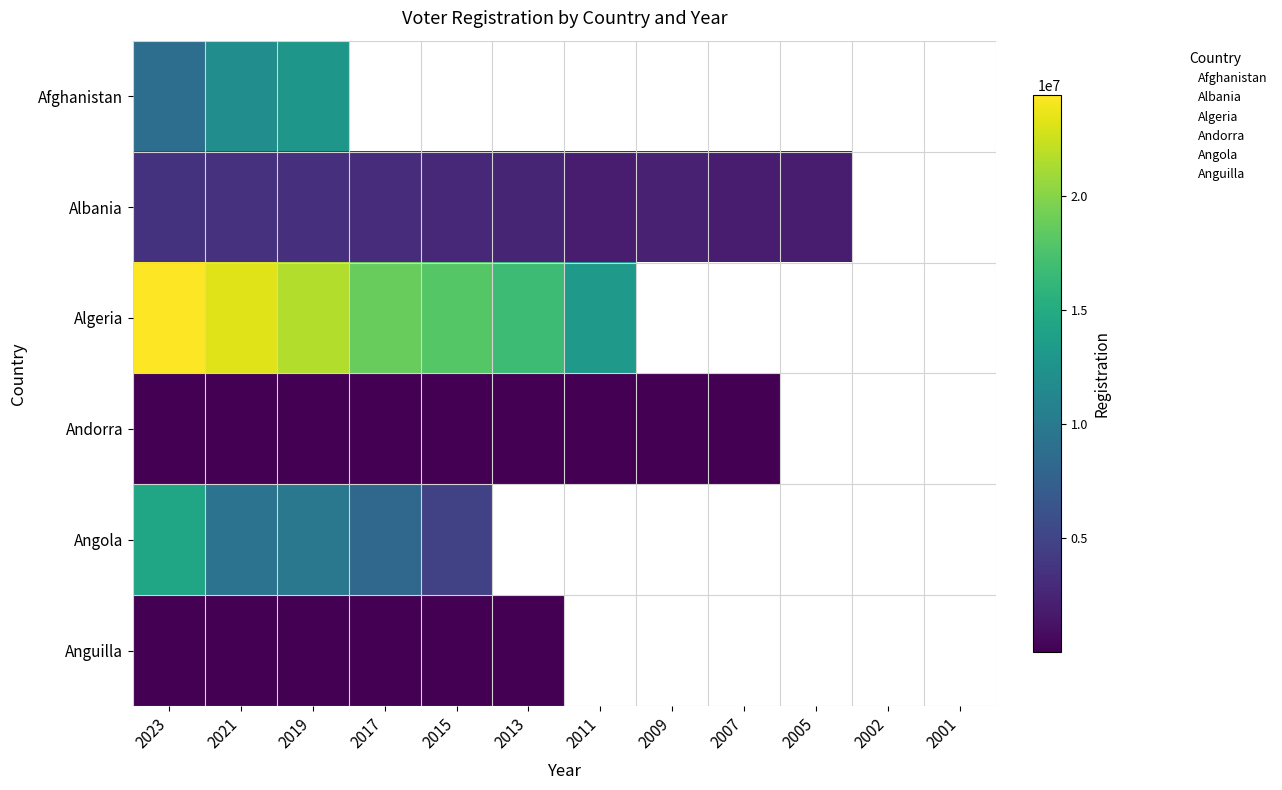

Where is Albania nearest to the value 1794434?

6